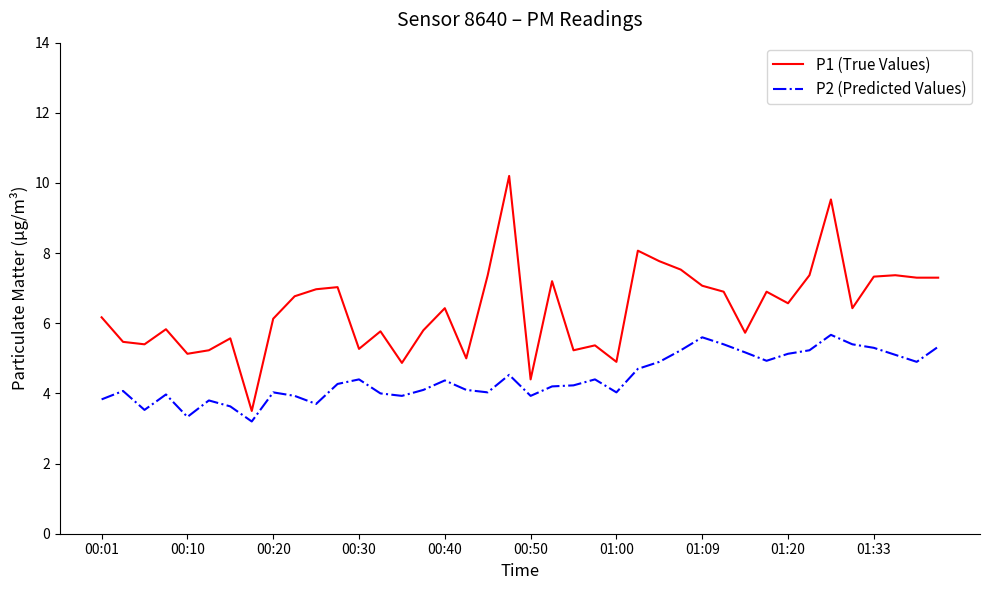

What is the smallest value displayed?

3.2